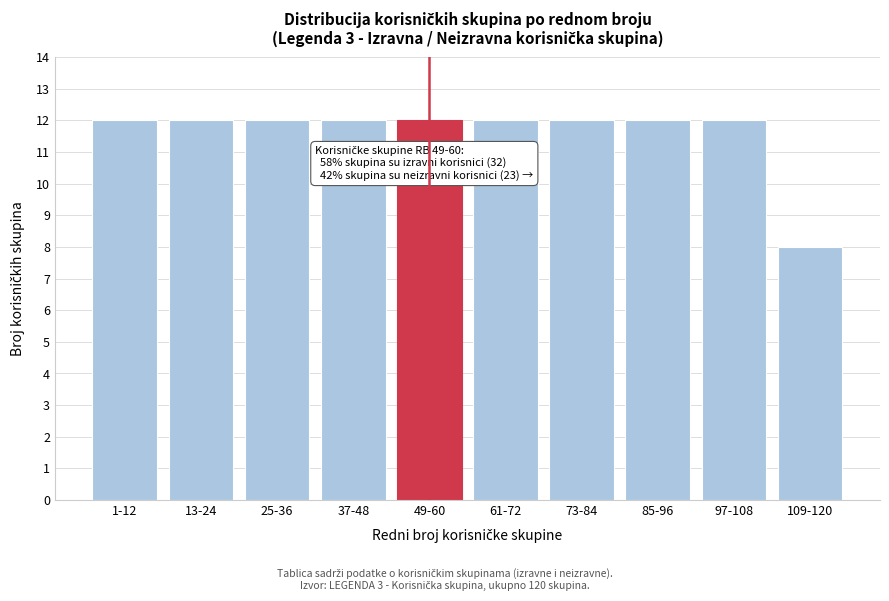

Reading right to left, what are all the values shown in this chart?

8	12	12	12	12	12	12	12	12	12